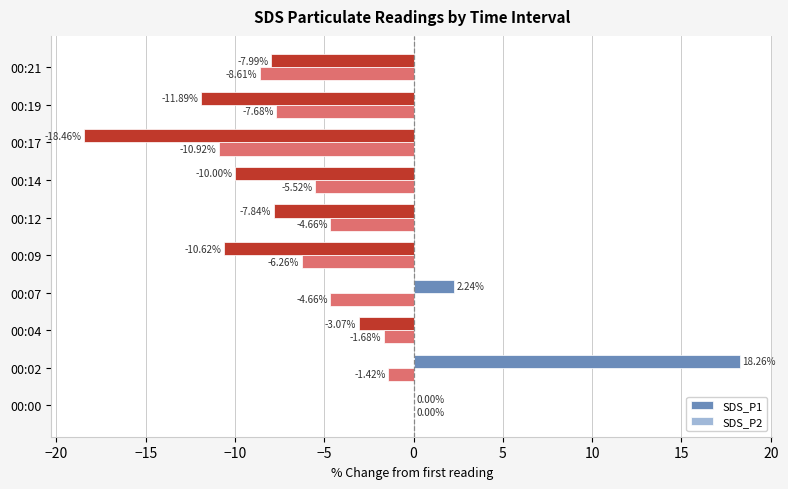

Which series changed the most between 00:19 and 00:21?

SDS_P1